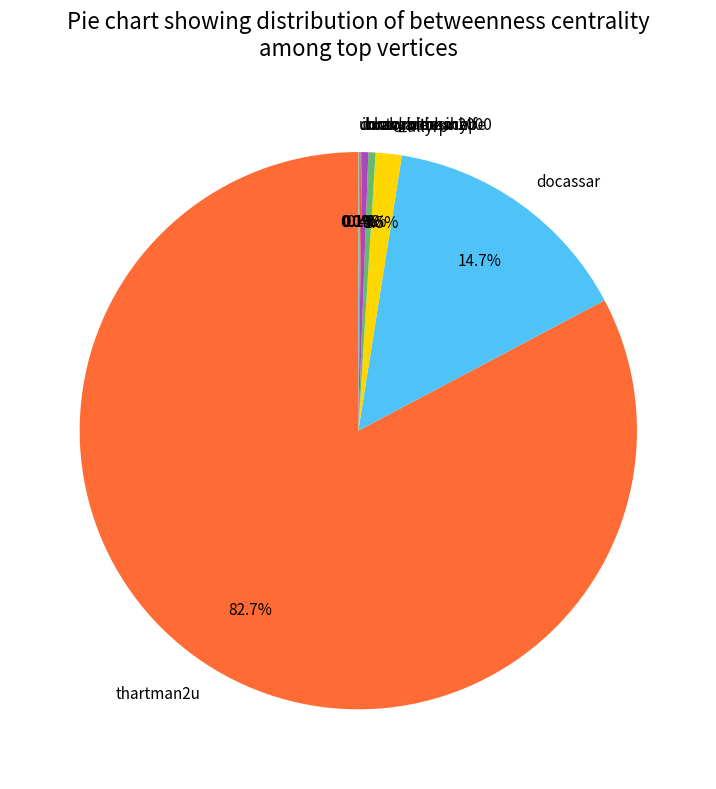

True or false: harvardmacy accounts for 0% of the total.

True